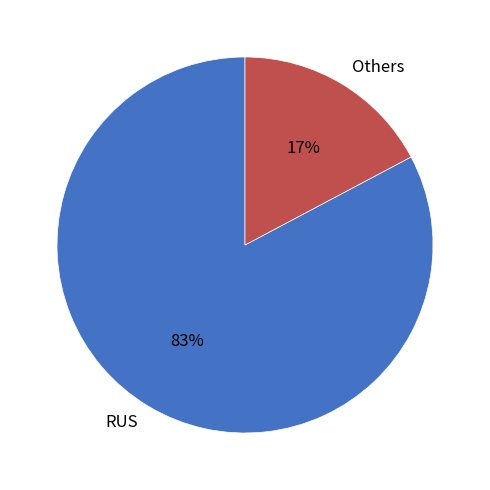

Do RUS and Others together represent more than half of the pie?

Yes